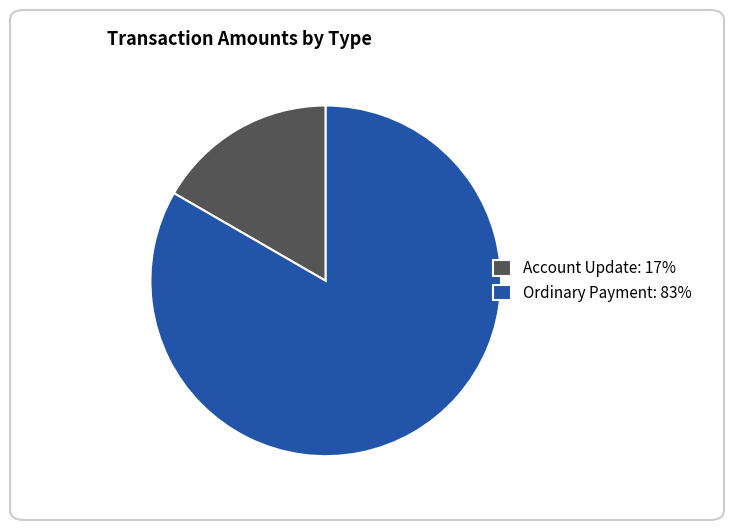

Which category has the biggest portion of the pie?

Ordinary Payment